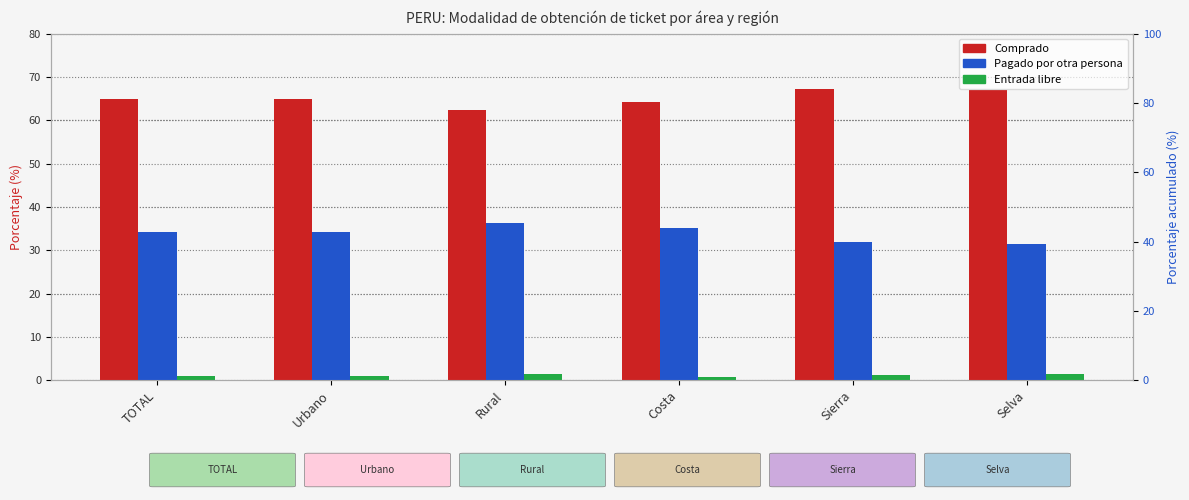

Is it true that Entrada libre equals 1.1 at Sierra?

True